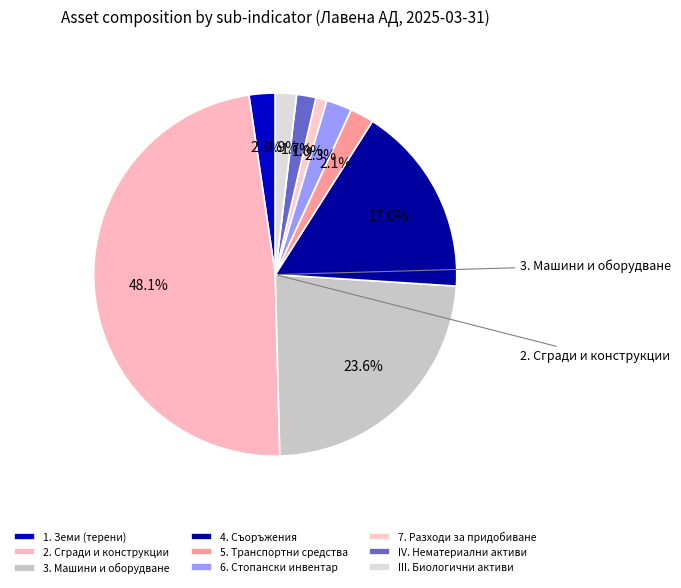

True or false: 5. Транспортни средства accounts for 10% of the total.

False